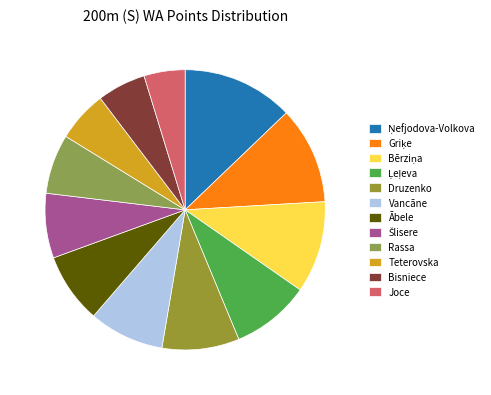

To the nearest percent, what portion does Ābele represent?

8%